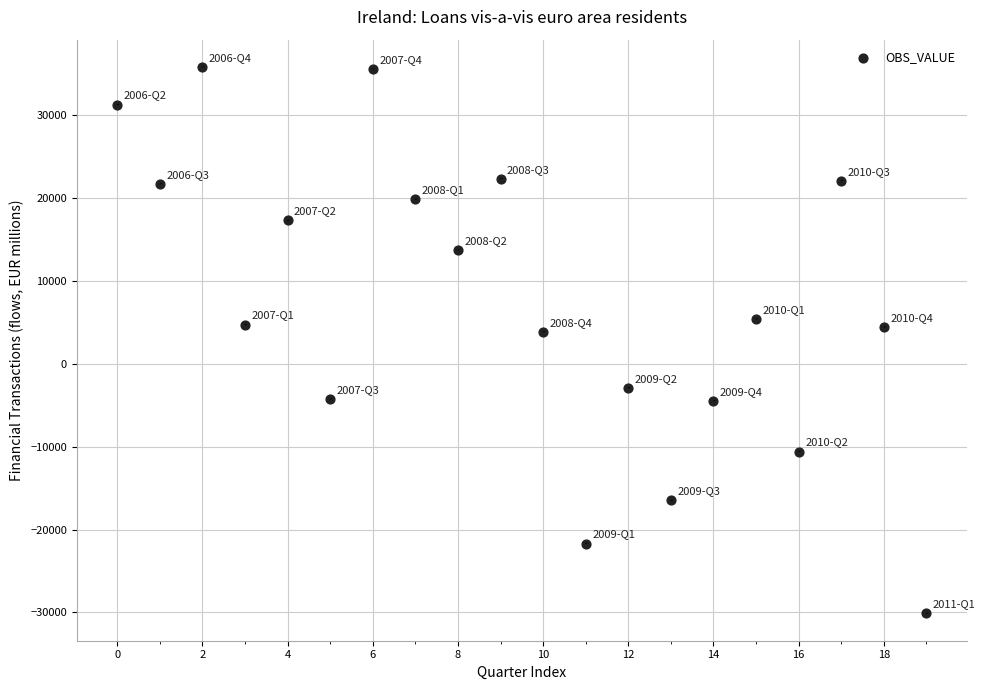

What is the range of Y values (max minus min)?

65942.6